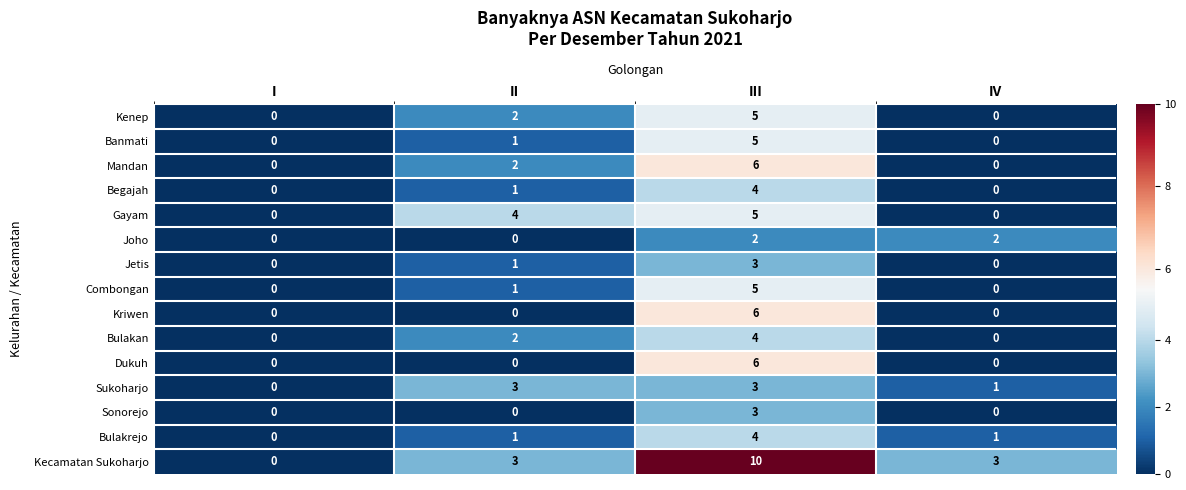

Is it true that Jetis equals 3 at III?

True